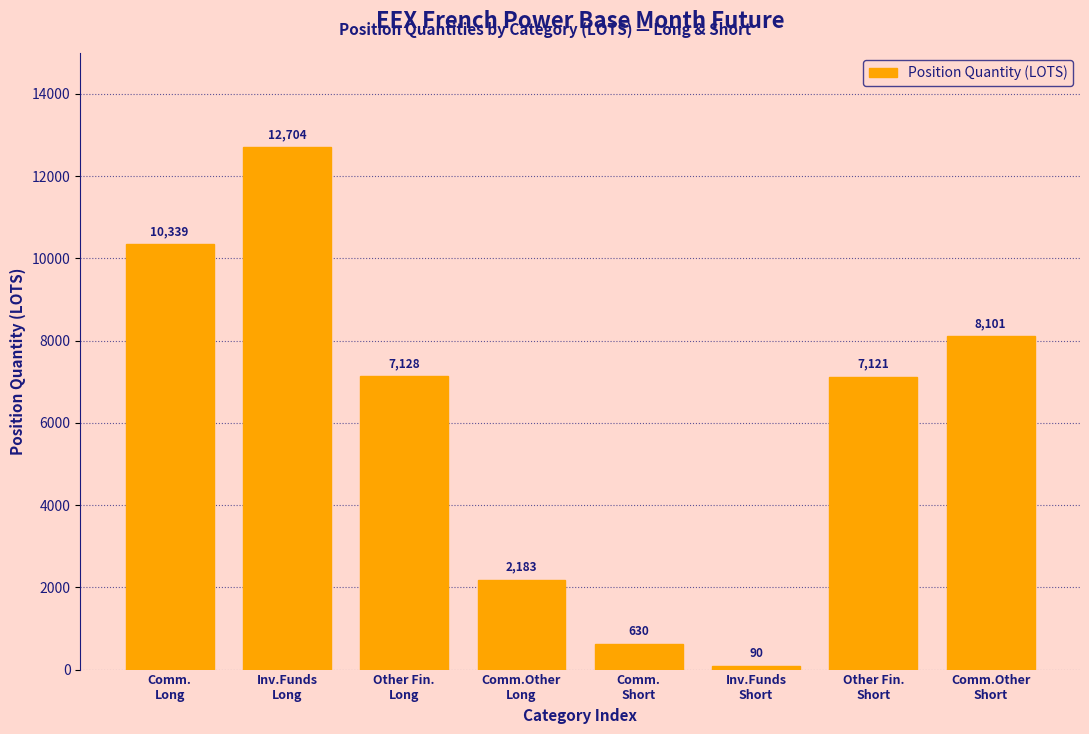

What is the value of the 1st bar from the left?

10339.0